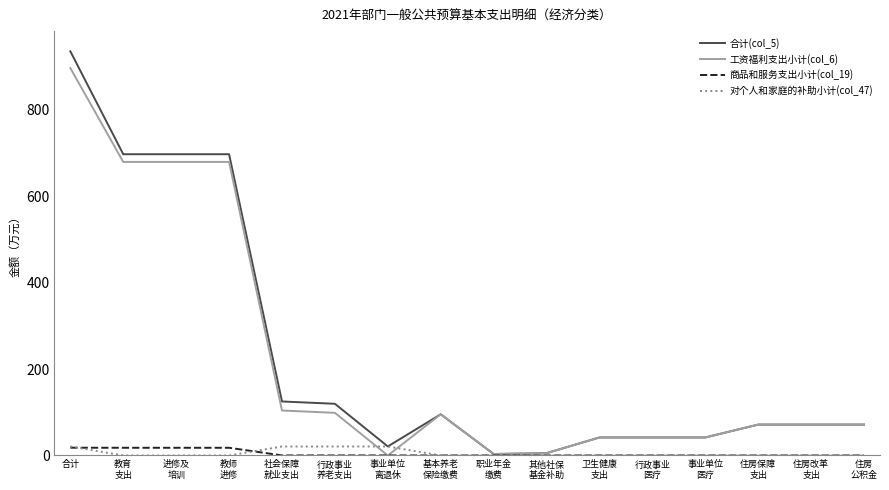

What is the difference between the 商品和服务支出小计(col_19) values at 合计 and 教育
支出?

0.1